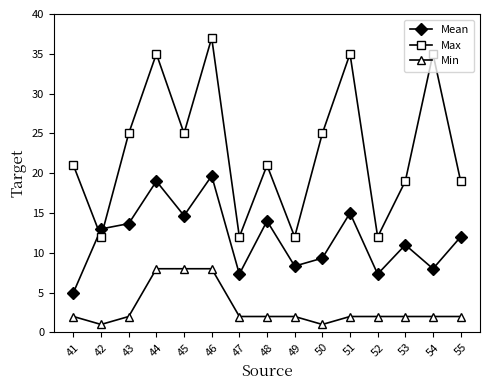

What is the sum of all Max values?

345.0